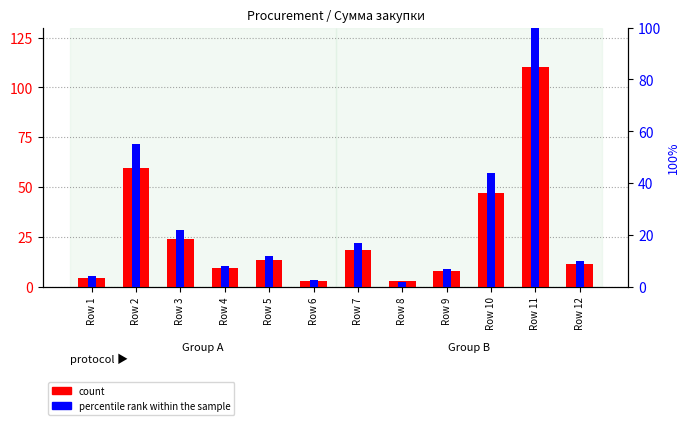

Which category has the lowest value across all series?

Row 8